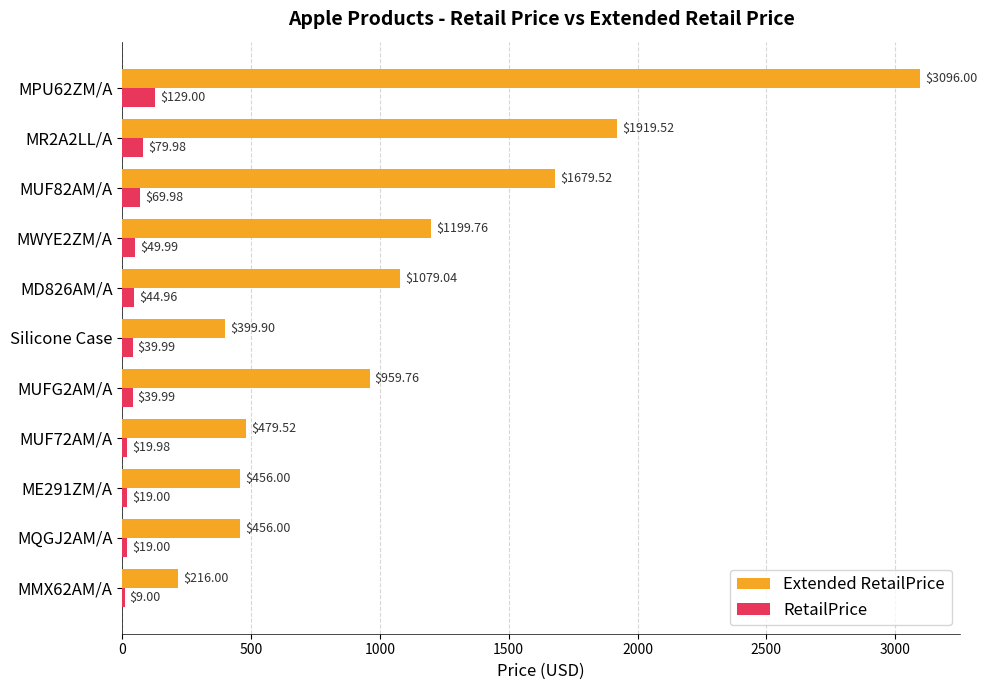

What is the sum of all Extended RetailPrice values?

11941.0